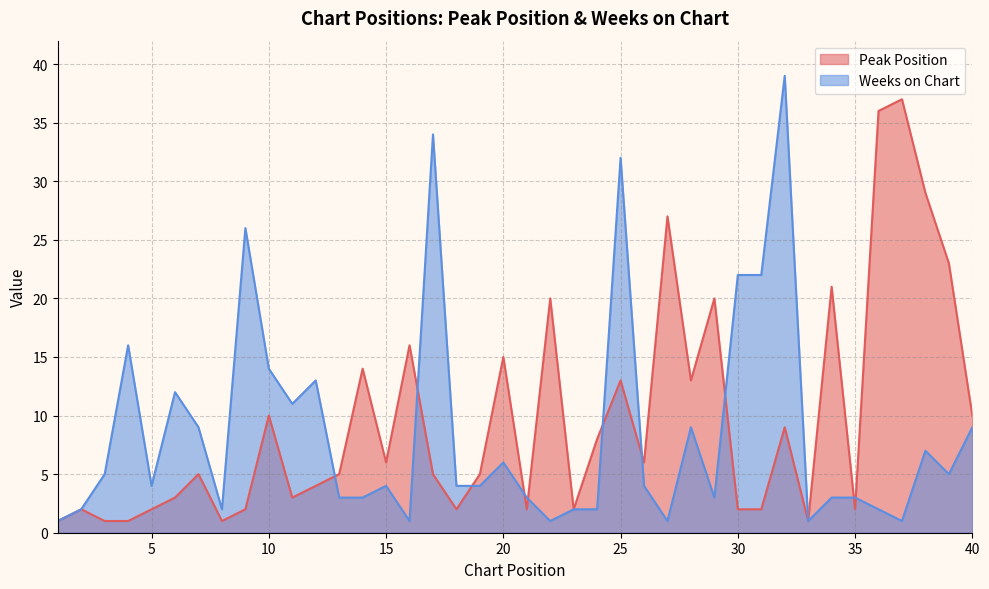

What is the difference between the second highest and minimum values in the Peak Position series?

35